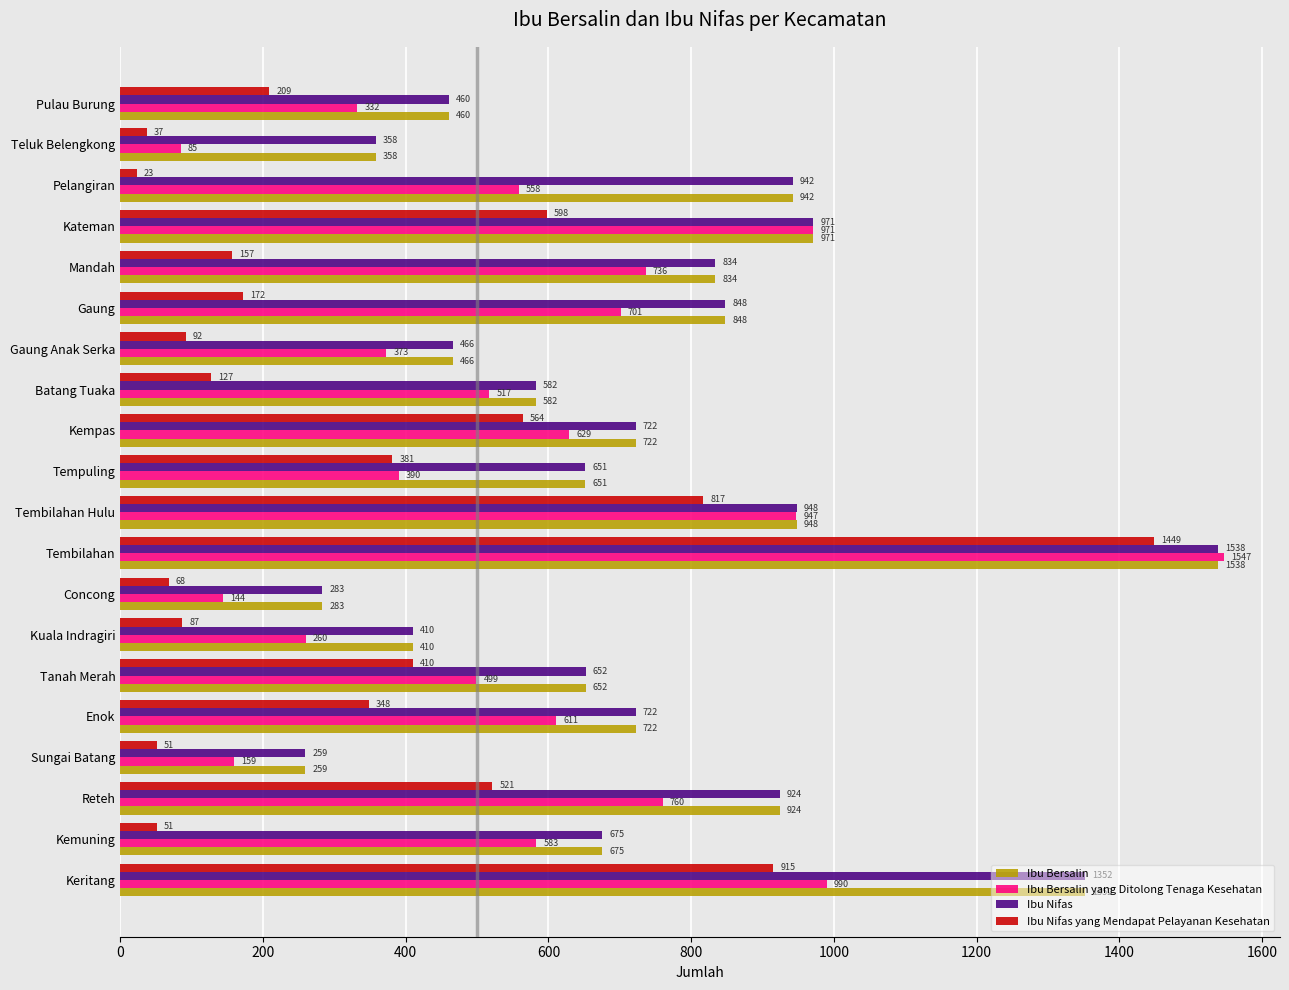

True or false: Ibu Nifas has a value of 2057 at Keritang.

False